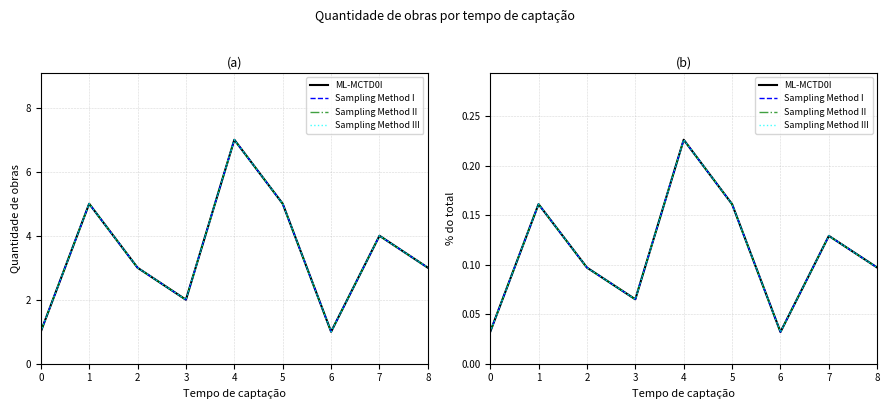

What is the total value across all series at 1?

5.6